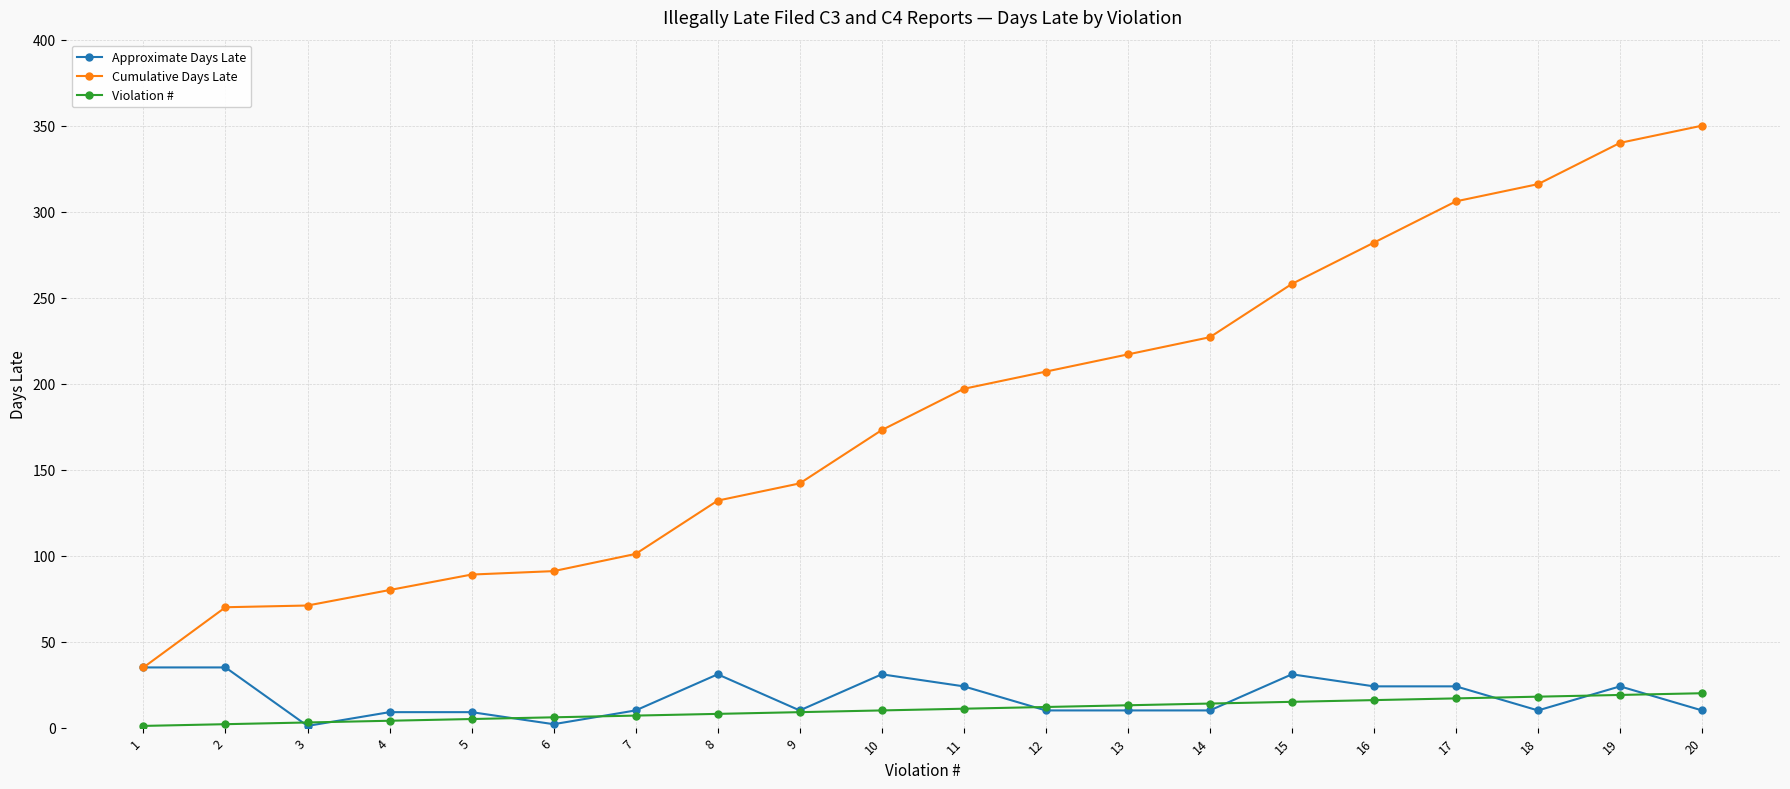

How many data points in Approximate Days Late are less than 10?

4